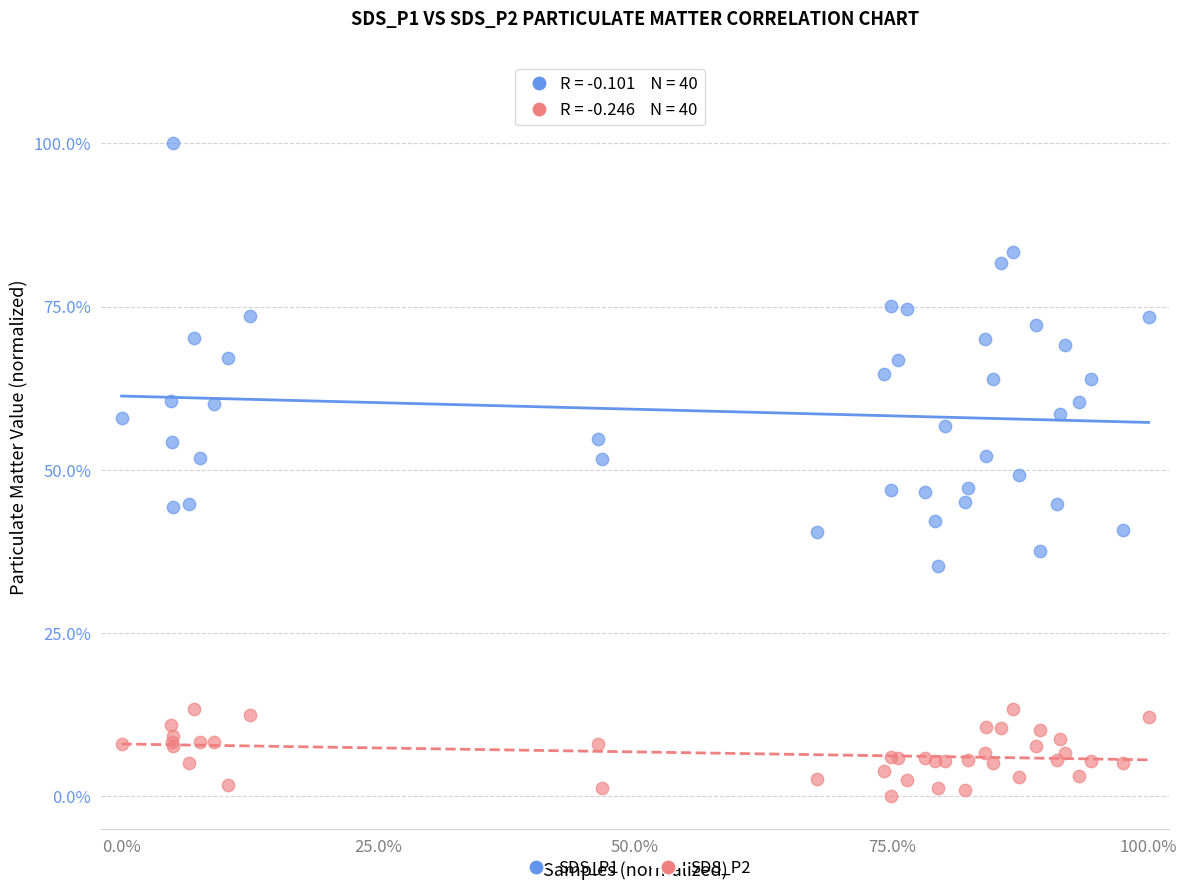

Which series contains the lowest Y value?

SDS_P2